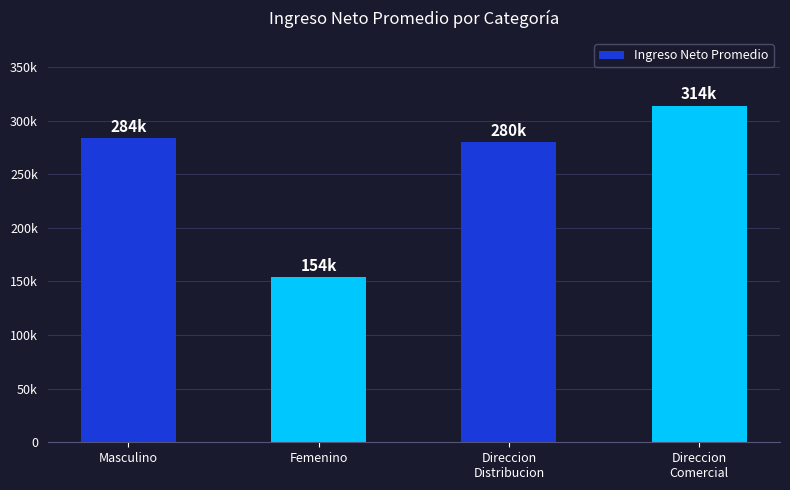

What is the ratio of the value at Direccion
Comercial to the value at Masculino?

1.1